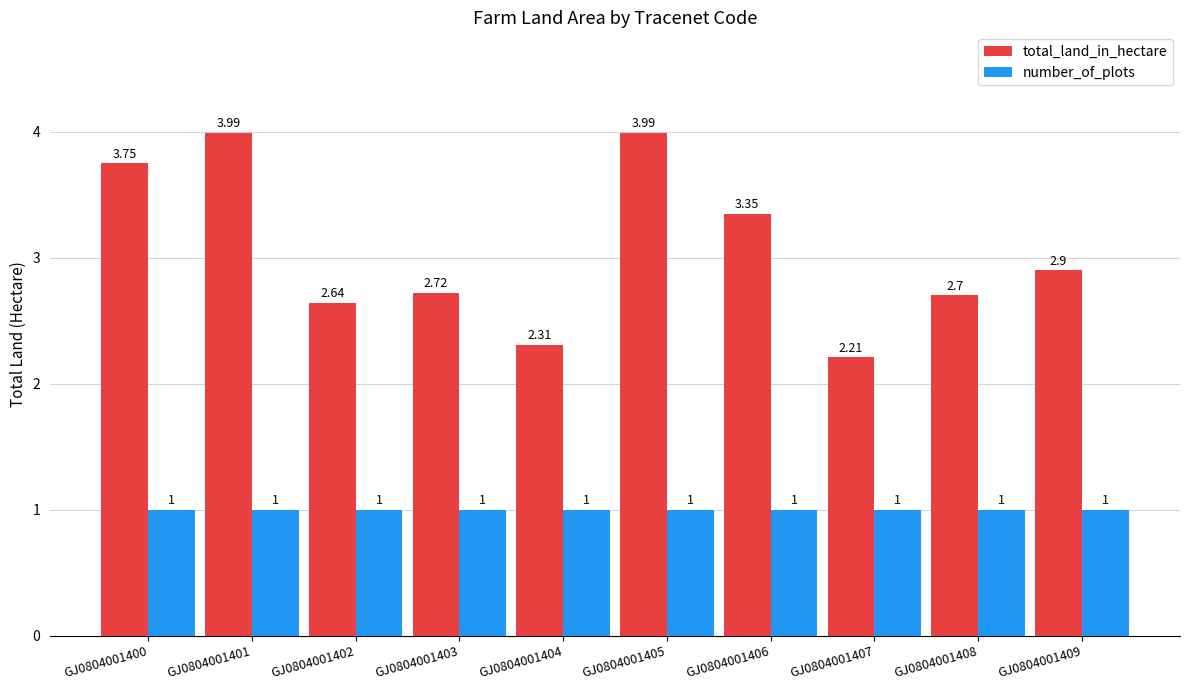

True or false: number_of_plots has a value of 1.7 at GJ0804001405.

False